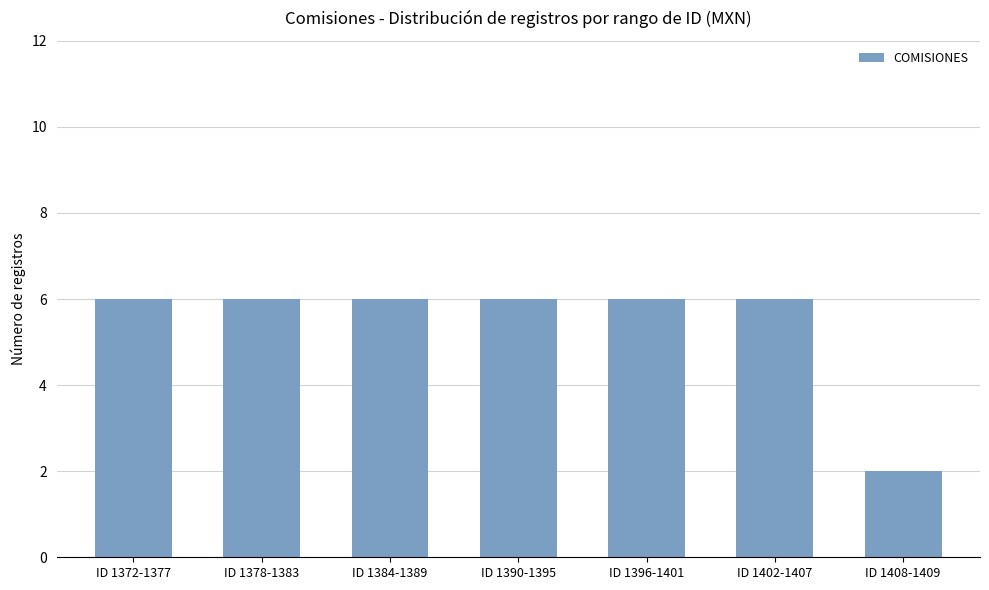

The chart shows a value of 6 at ID 1390-1395. True or false?

True